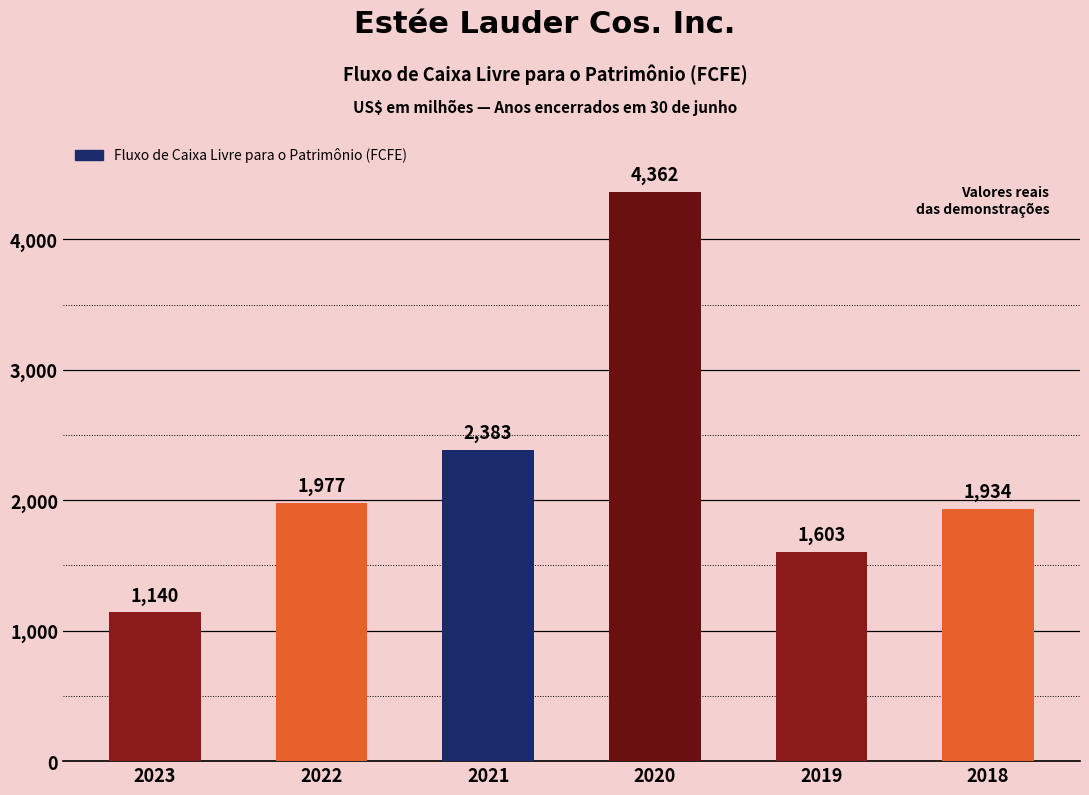

What is the change in value from 2023 to 2019?

+463